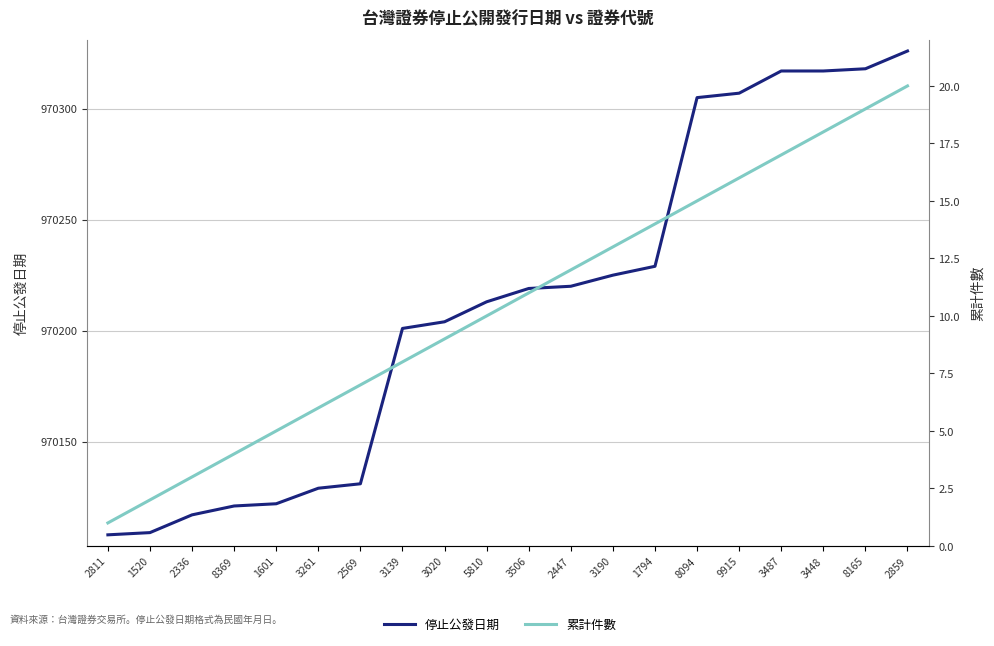

Which series changed the most between 1601 and 3448?

停止公發日期